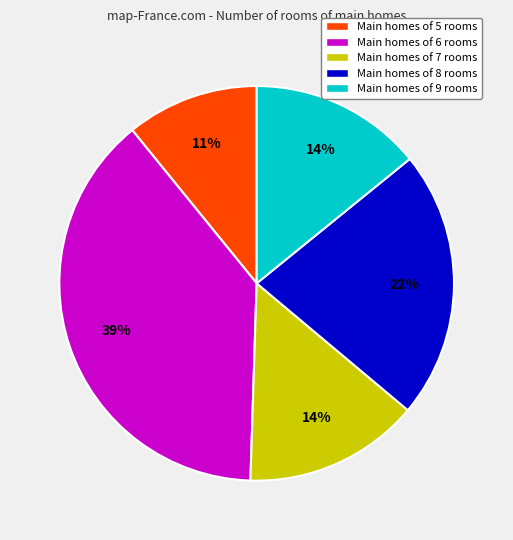

To the nearest percent, what is the difference between the largest and smallest slice percentages?

28%